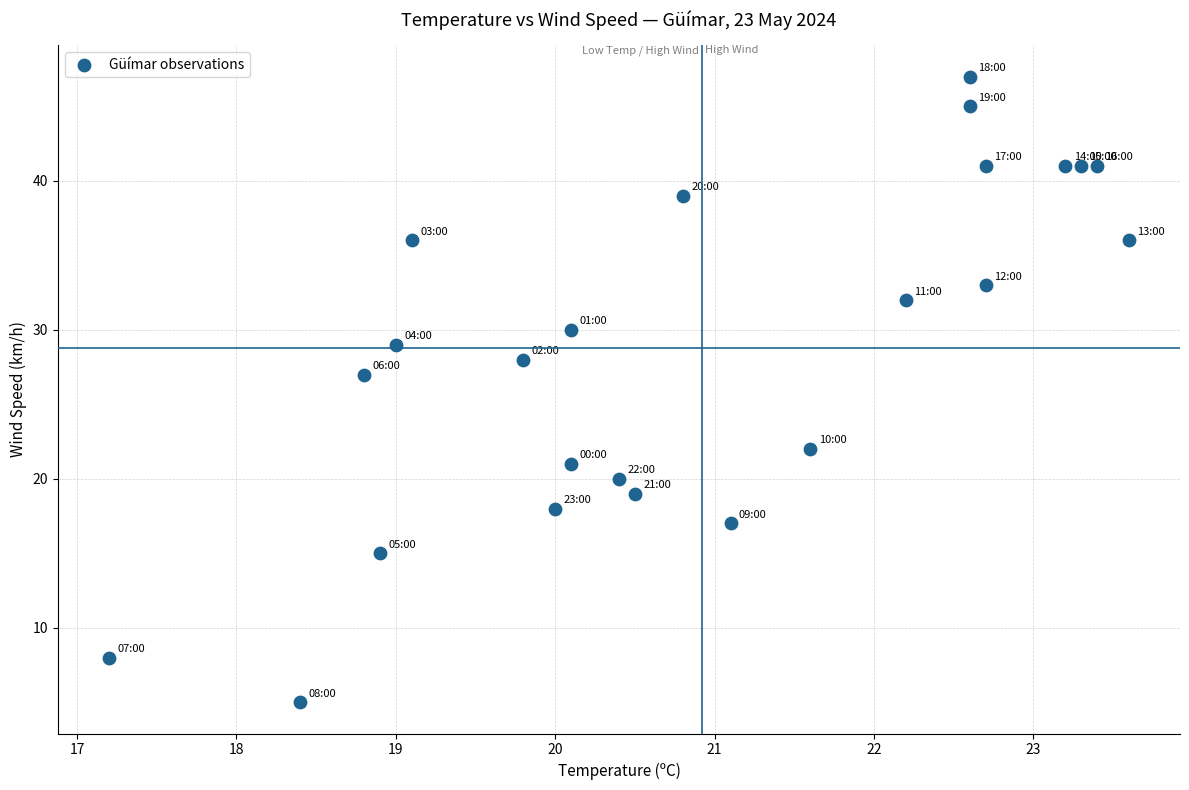

What Y value in the scatter plot is closest to 26?

27